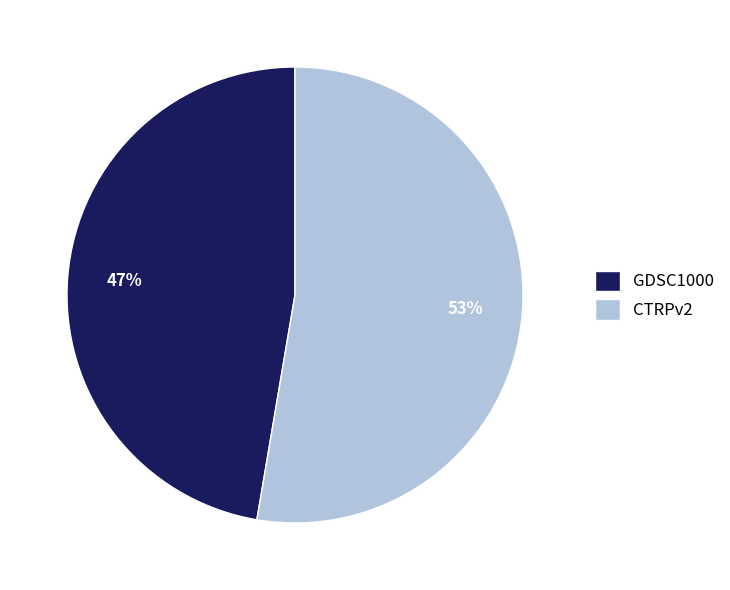

Which category has the smallest portion of the pie?

GDSC1000